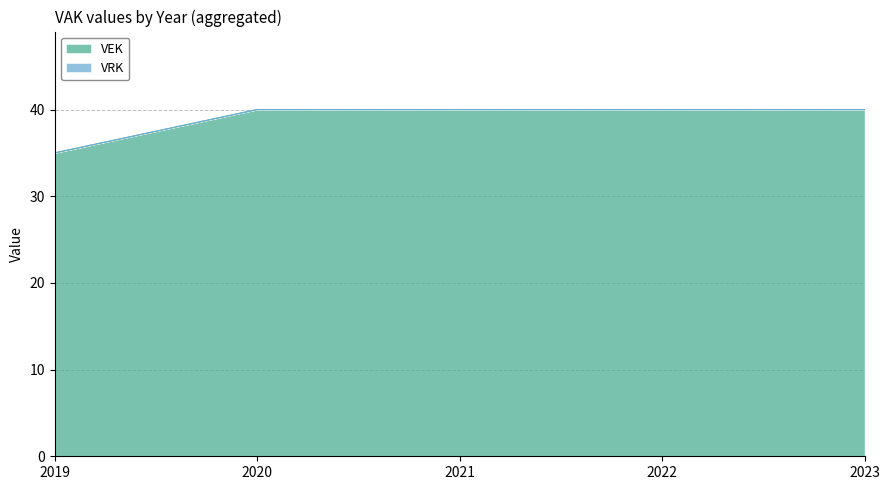

Reading right to left, extract all data points from this chart.

40	40	40	40	35